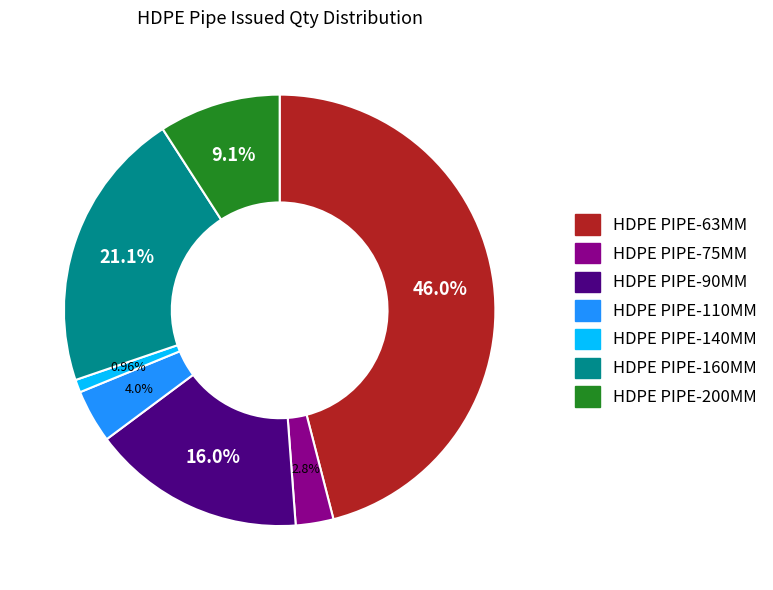

Does any single category account for the majority?

No